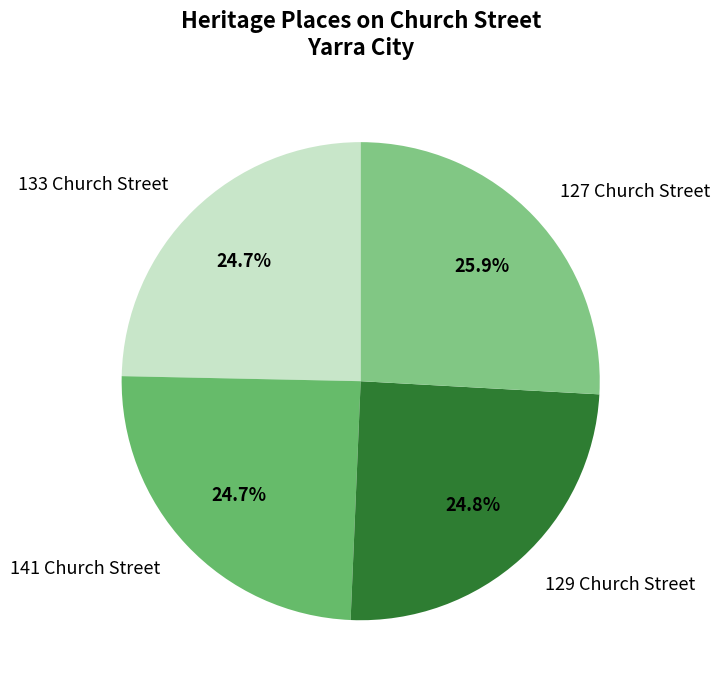

What percentage is the 129 Church Street slice, to the nearest percent?

25%